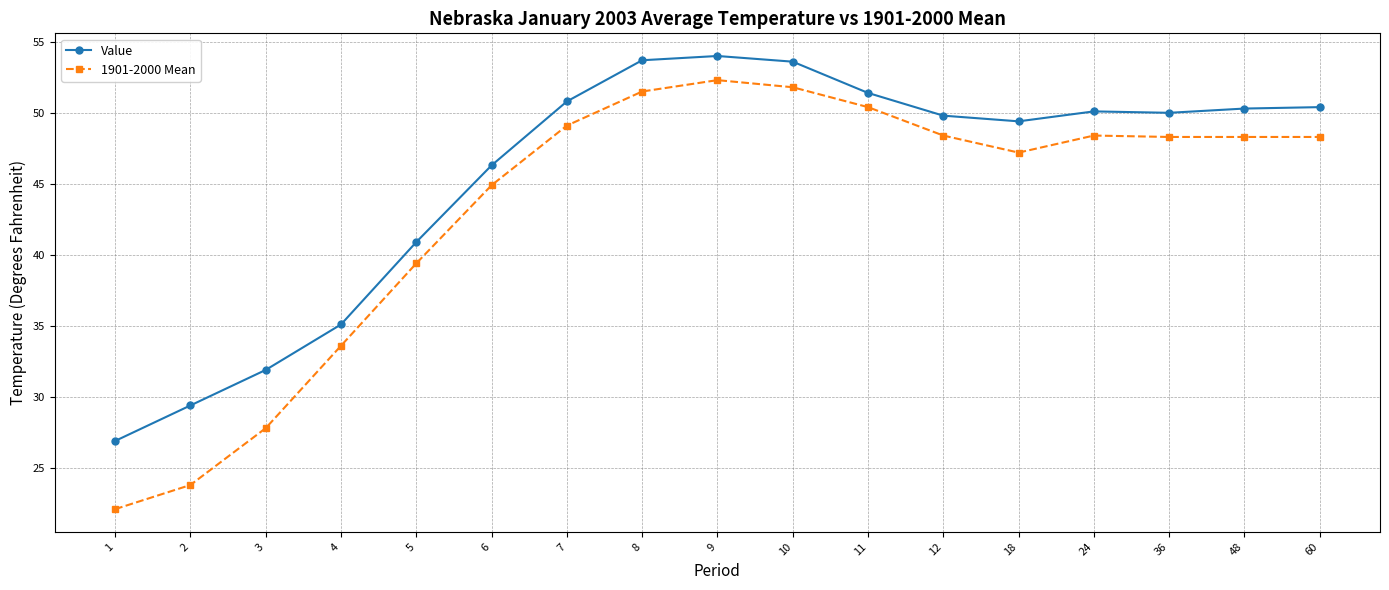

Rank the series by their maximum value, from highest to lowest.

Value, 1901-2000 Mean